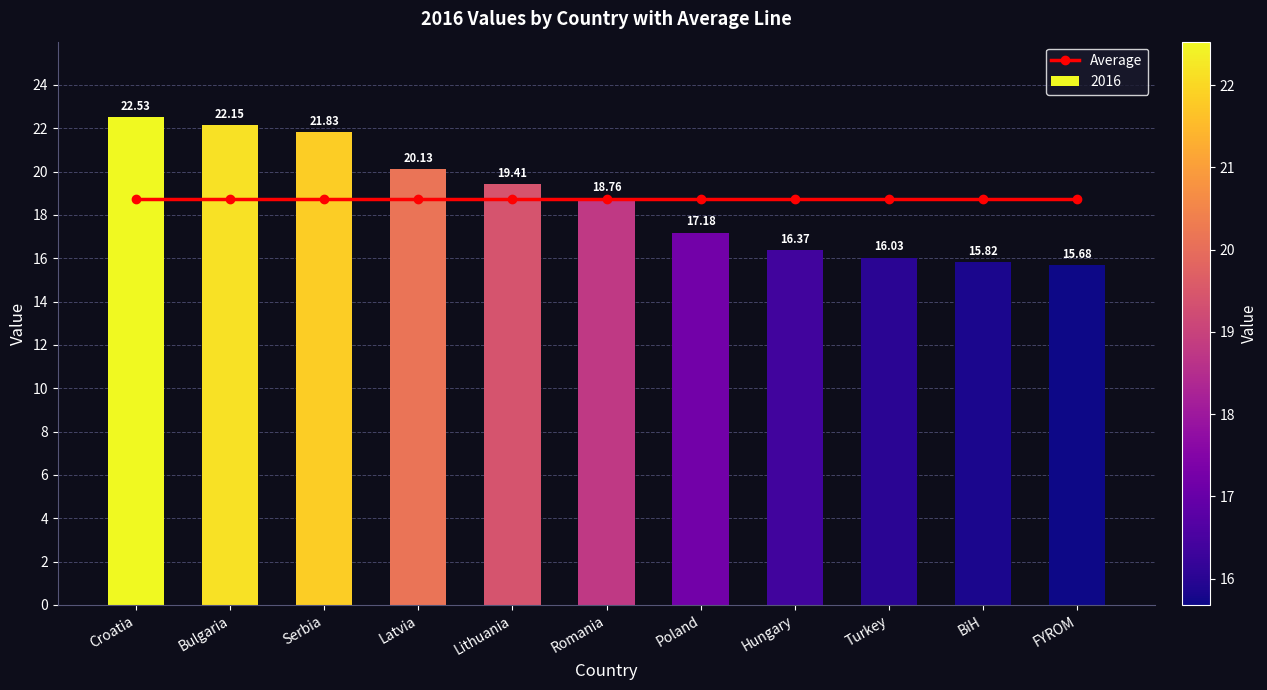

What is the difference between the values at Latvia and FYROM?

4.4